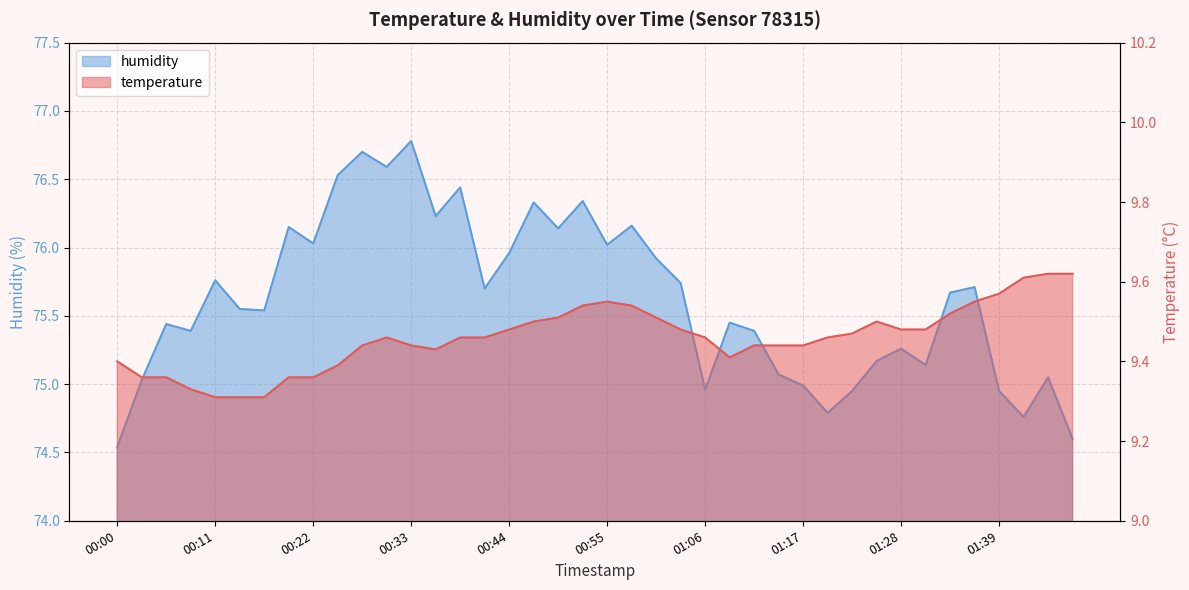

What is the difference between the temperature values at 00:36 and 00:58?

0.1